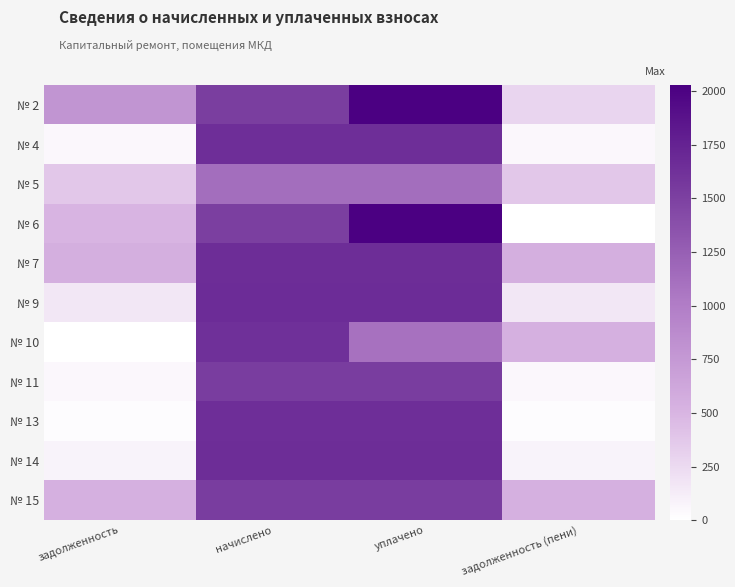

How many data points does each series have?

4